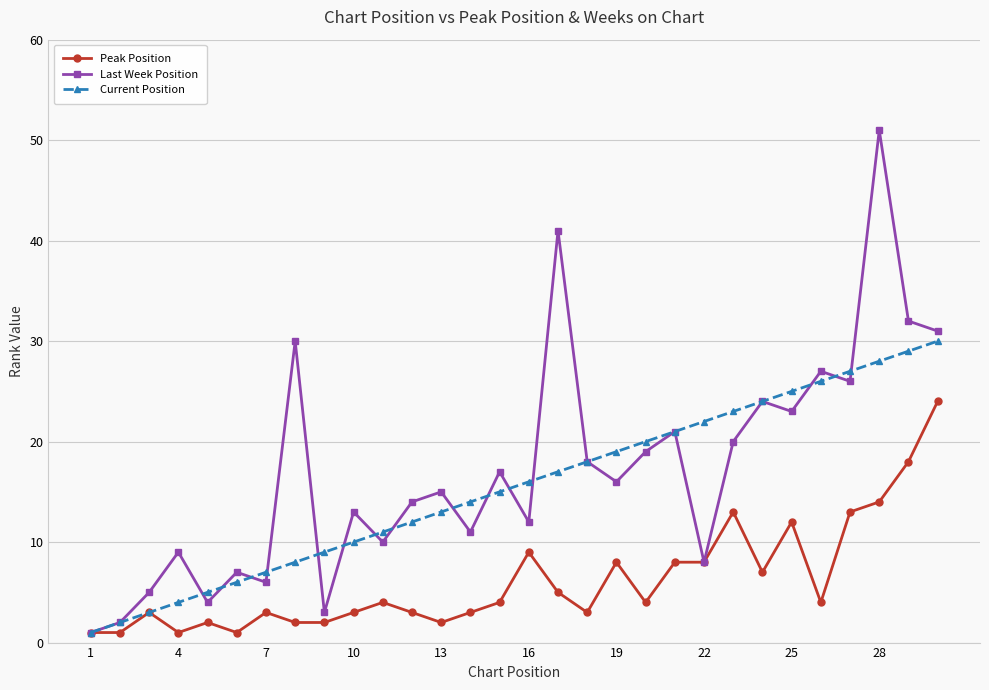

How many lines are shown in the chart?

3